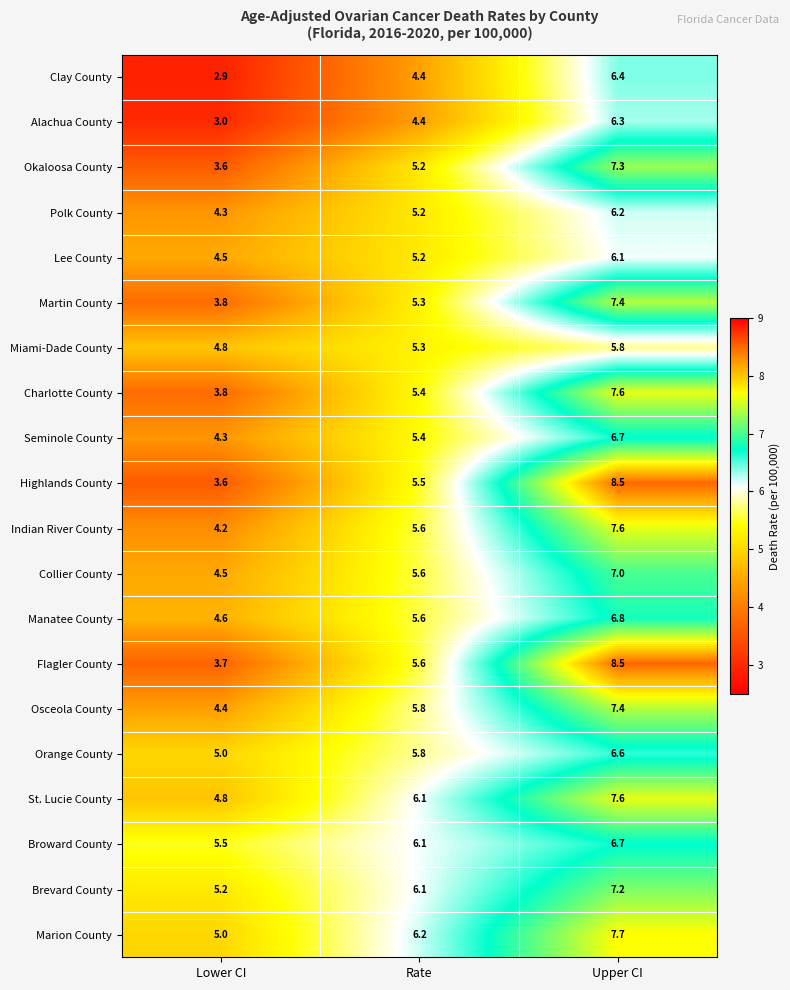

True or false: Marion County has a value of 6.2 at Rate.

True